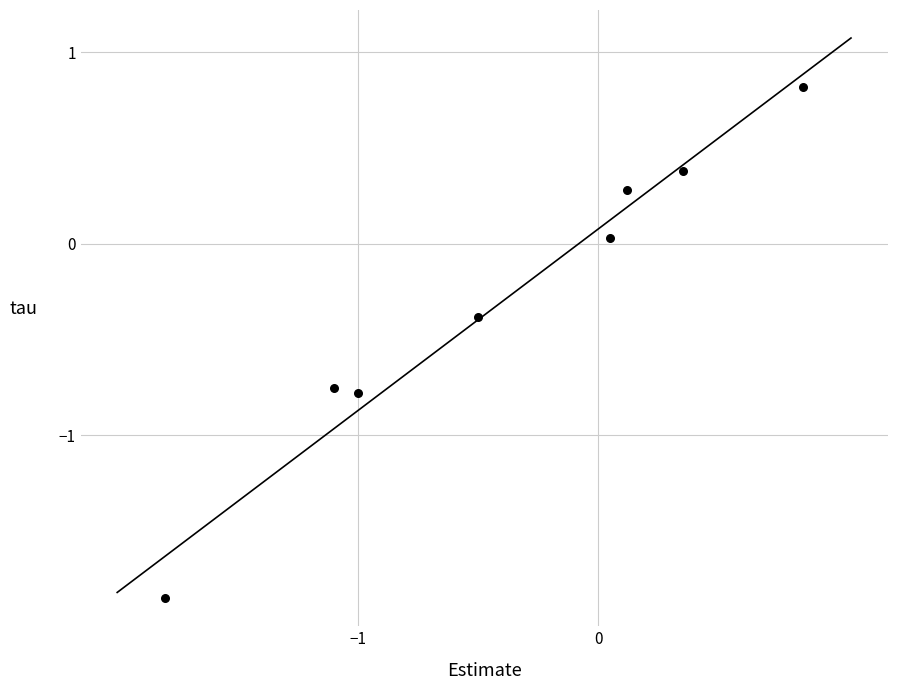

What is the average Y value?

-0.3